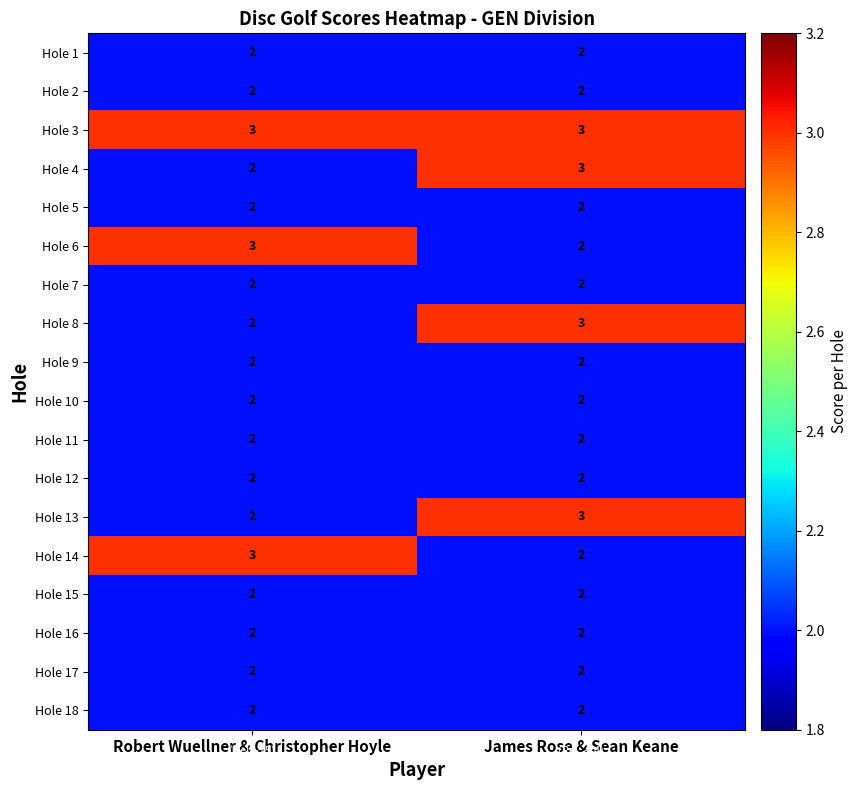

At how many categories does at least one series exceed 2?

2